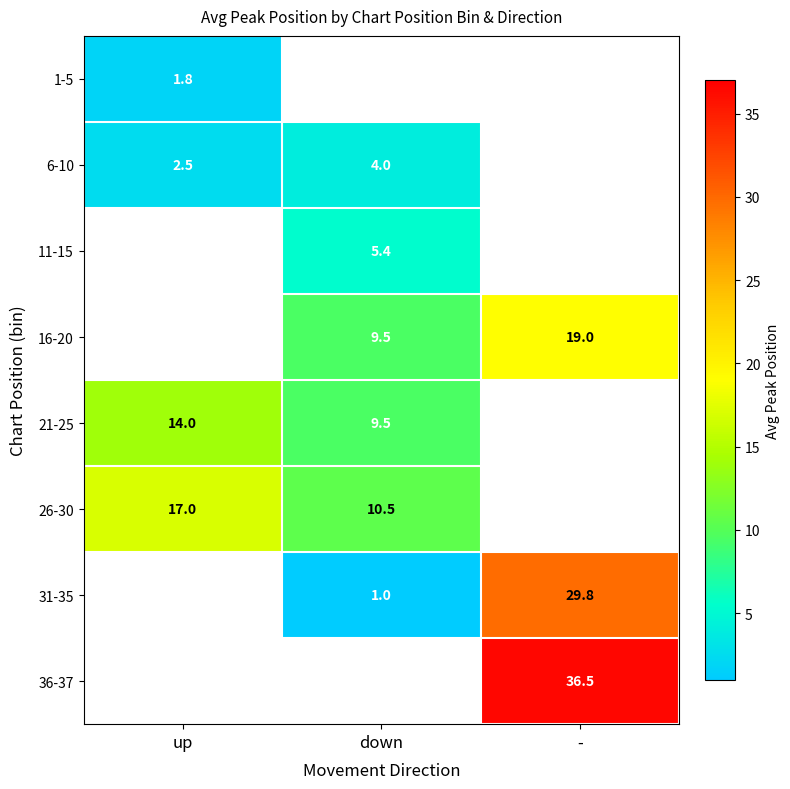

How many data points does each series have?

3